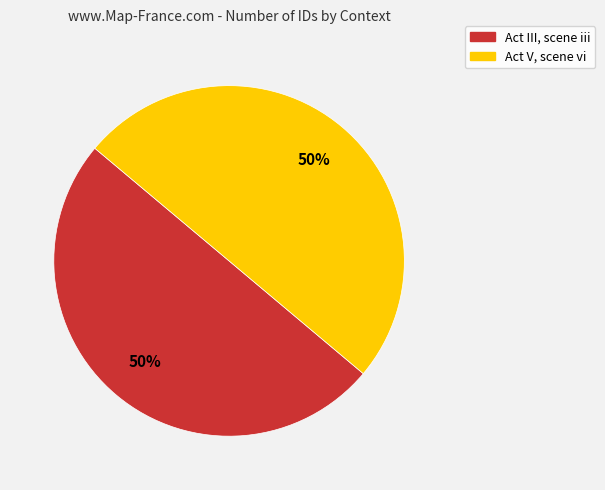

Do Act V, scene vi and Act III, scene iii together represent more than half of the pie?

Yes